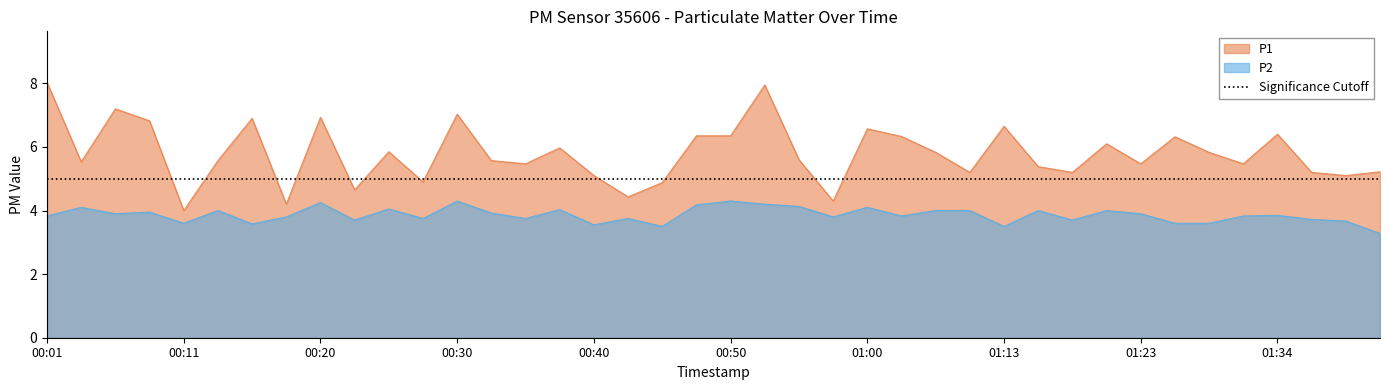

Which has a higher value, 00:11 or 01:05?

01:05